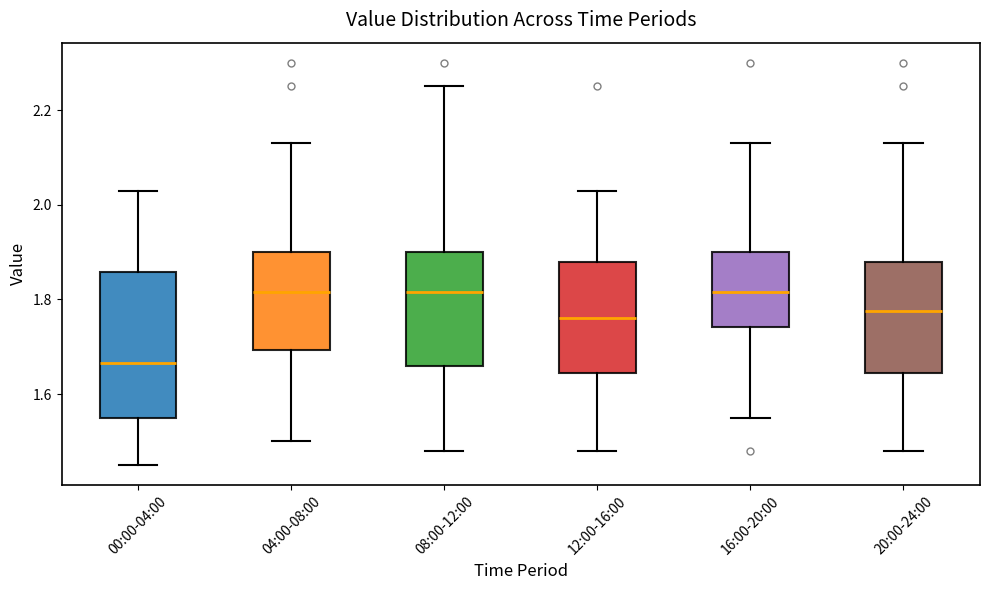

Comparing the boxes themselves (not the whiskers), which one is the tallest?

00:00-04:00